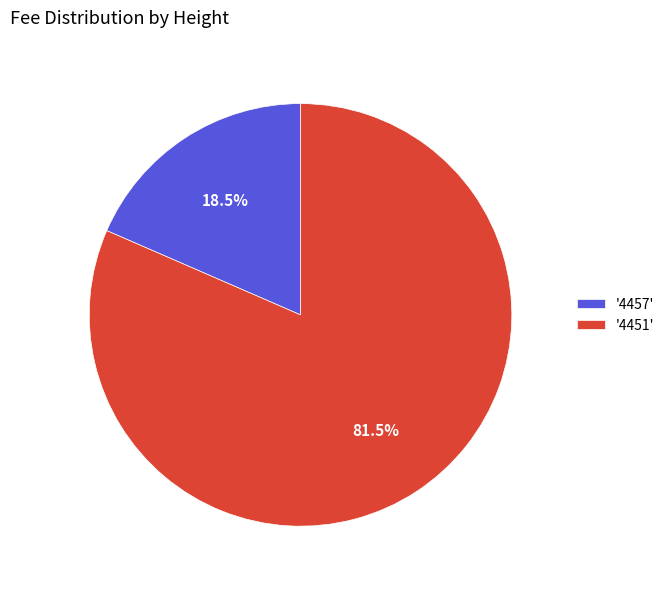

What is the total percentage of '4451' and '4457'?

100.0%